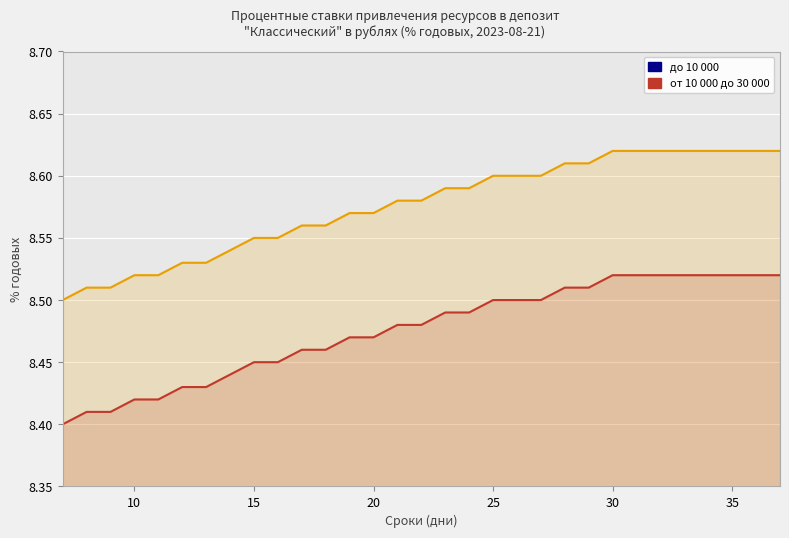

Rank the series by their maximum value, from lowest to highest.

до 10 000, от 10 000 до 30 000